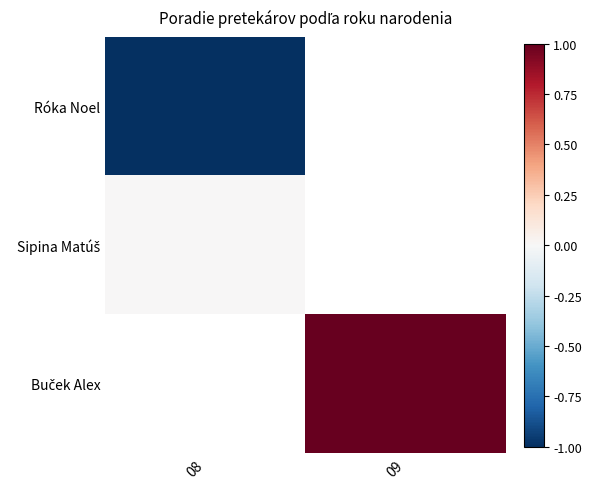

What is the difference between the highest and lowest values at 08?

1.0